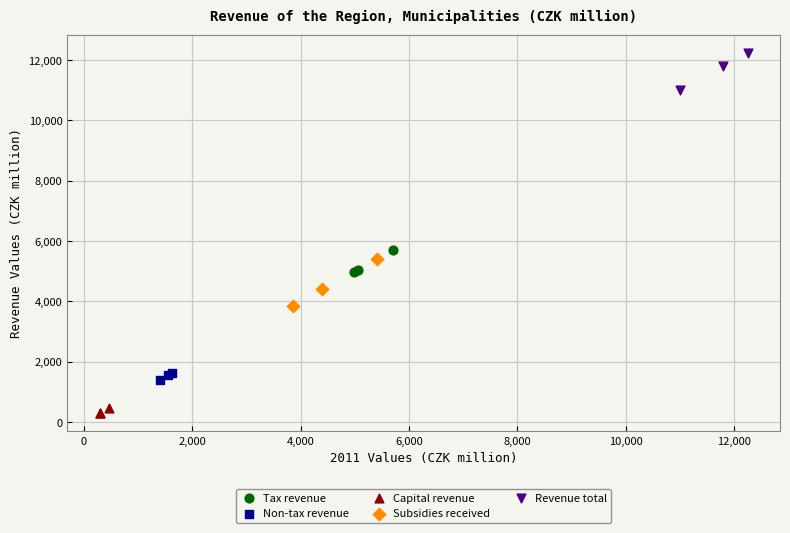

Which series has the largest Y range (max minus min)?

Subsidies received